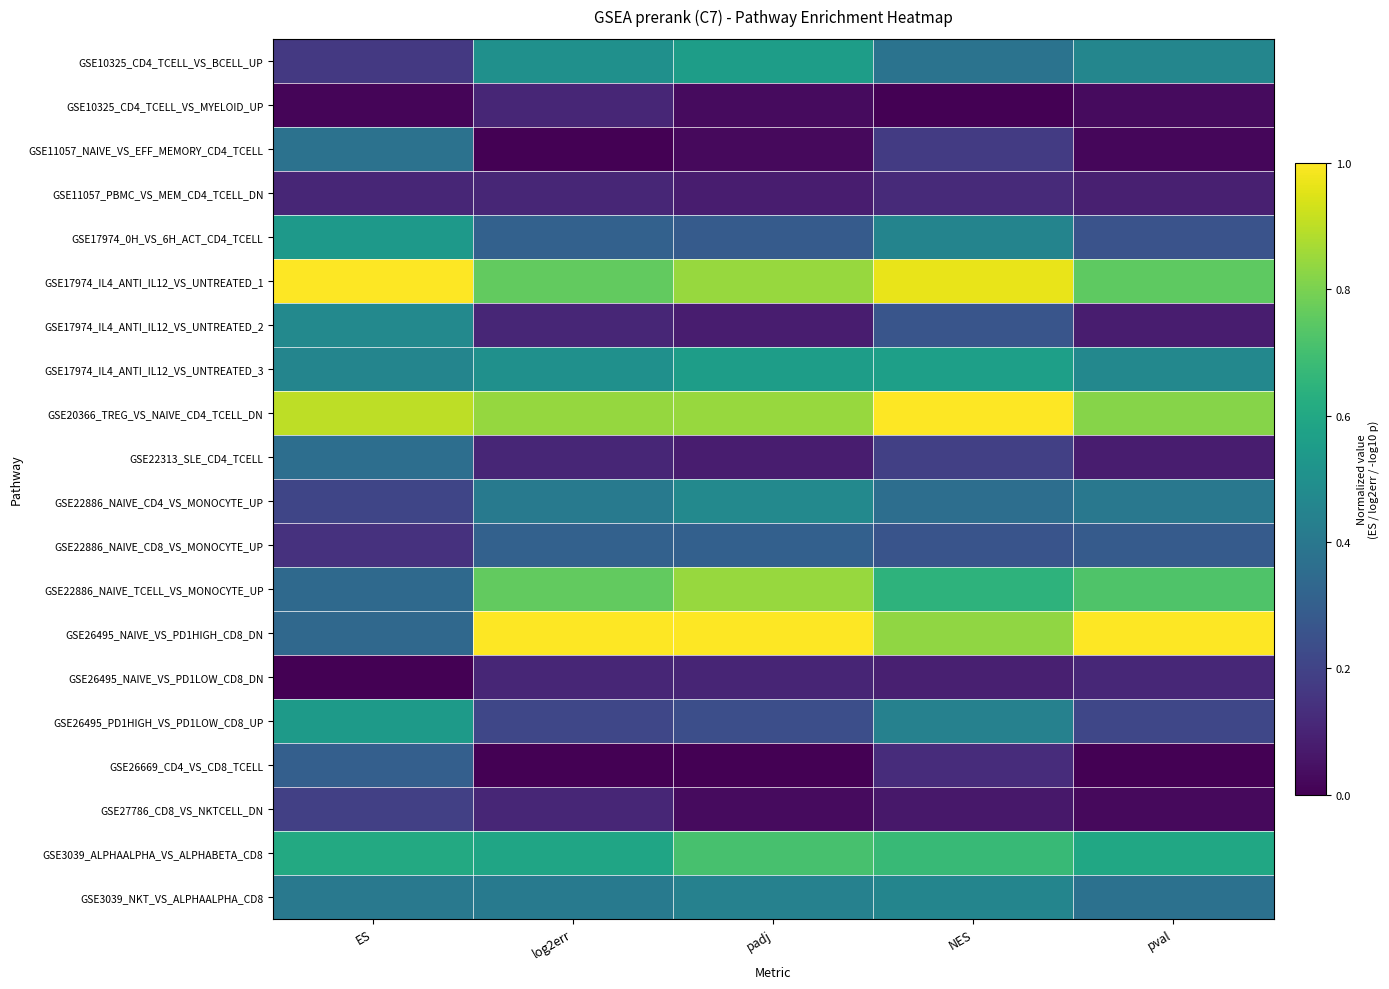

Rank the series by their maximum value, from highest to lowest.

GSE17974_IL4_ANTI_IL12_VS_UNTREATED_1, GSE20366_TREG_VS_NAIVE_CD4_TCELL_DN, GSE26495_NAIVE_VS_PD1HIGH_CD8_DN, GSE22886_NAIVE_TCELL_VS_MONOCYTE_UP, GSE3039_ALPHAALPHA_VS_ALPHABETA_CD8, GSE17974_IL4_ANTI_IL12_VS_UNTREATED_3, GSE10325_CD4_TCELL_VS_BCELL_UP, GSE26495_PD1HIGH_VS_PD1LOW_CD8_UP, GSE17974_0H_VS_6H_ACT_CD4_TCELL, GSE17974_IL4_ANTI_IL12_VS_UNTREATED_2, GSE22886_NAIVE_CD4_VS_MONOCYTE_UP, GSE3039_NKT_VS_ALPHAALPHA_CD8, GSE11057_NAIVE_VS_EFF_MEMORY_CD4_TCELL, GSE22313_SLE_CD4_TCELL, GSE22886_NAIVE_CD8_VS_MONOCYTE_UP, GSE26669_CD4_VS_CD8_TCELL, GSE27786_CD8_VS_NKTCELL_DN, GSE11057_PBMC_VS_MEM_CD4_TCELL_DN, GSE26495_NAIVE_VS_PD1LOW_CD8_DN, GSE10325_CD4_TCELL_VS_MYELOID_UP